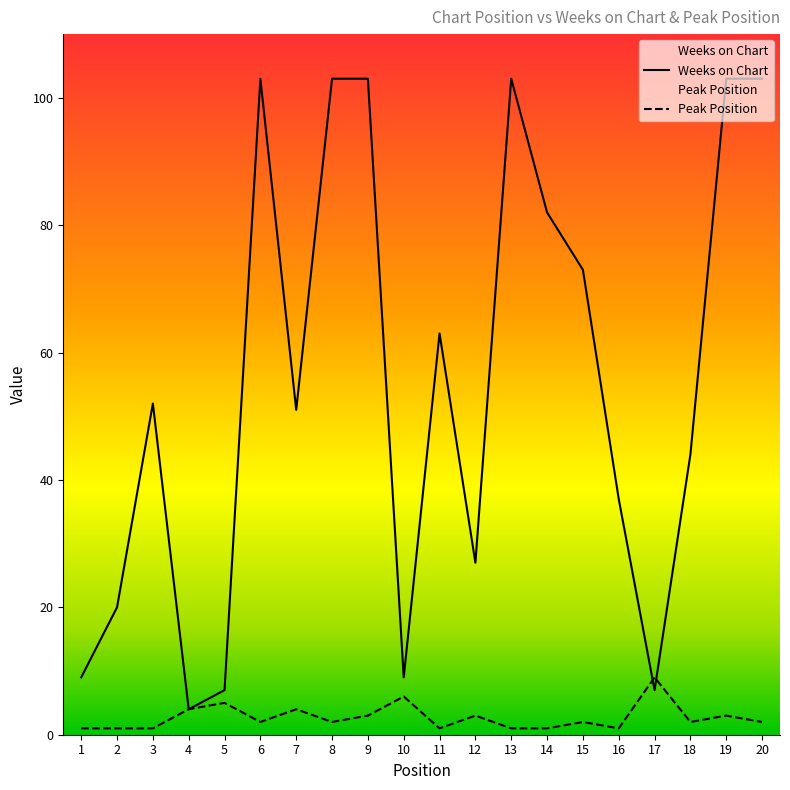

Reading left to right, transcribe all the data shown in this chart.

Weeks on Chart: 1=9	2=20	3=52	4=4	5=7	6=103	7=51	8=103	9=103	10=9	11=63	12=27	13=103	14=82	15=73	16=37	17=7	18=44	19=103	20=103
Peak Position: 1=1	2=1	3=1	4=4	5=5	6=2	7=4	8=2	9=3	10=6	11=1	12=3	13=1	14=1	15=2	16=1	17=9	18=2	19=3	20=2